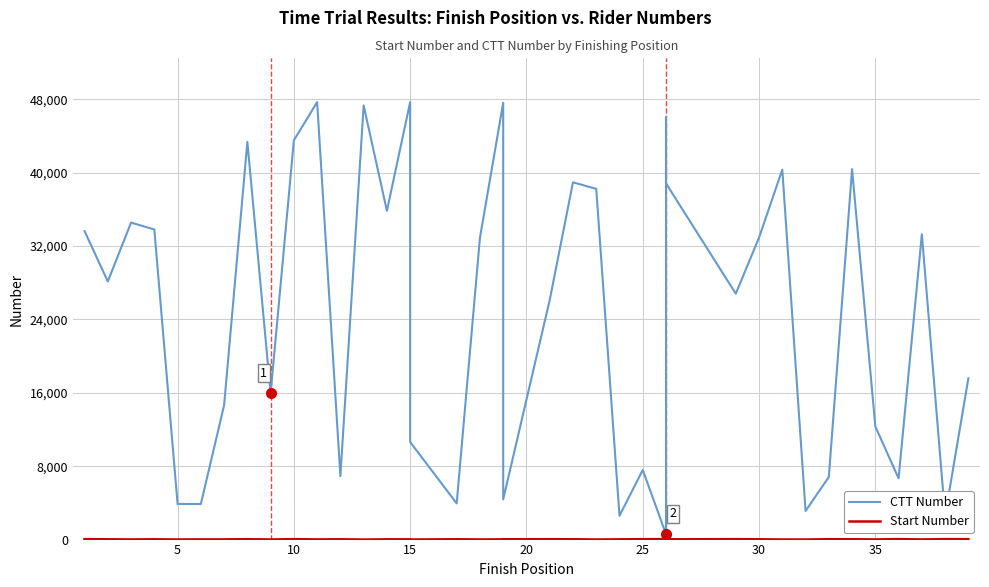

Between 15 and 9, which series saw the biggest shift?

CTT Number